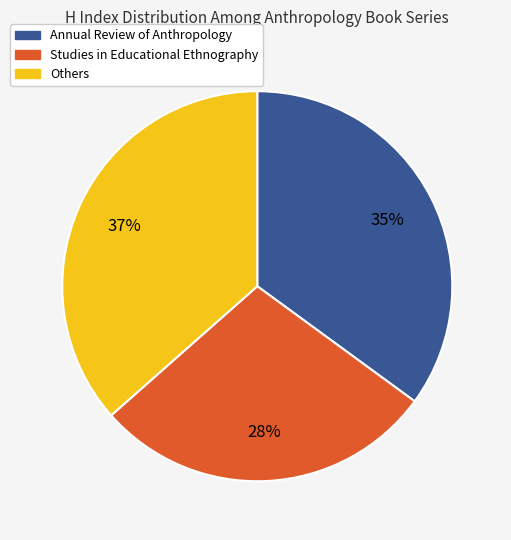

How many slices are in this pie chart?

3